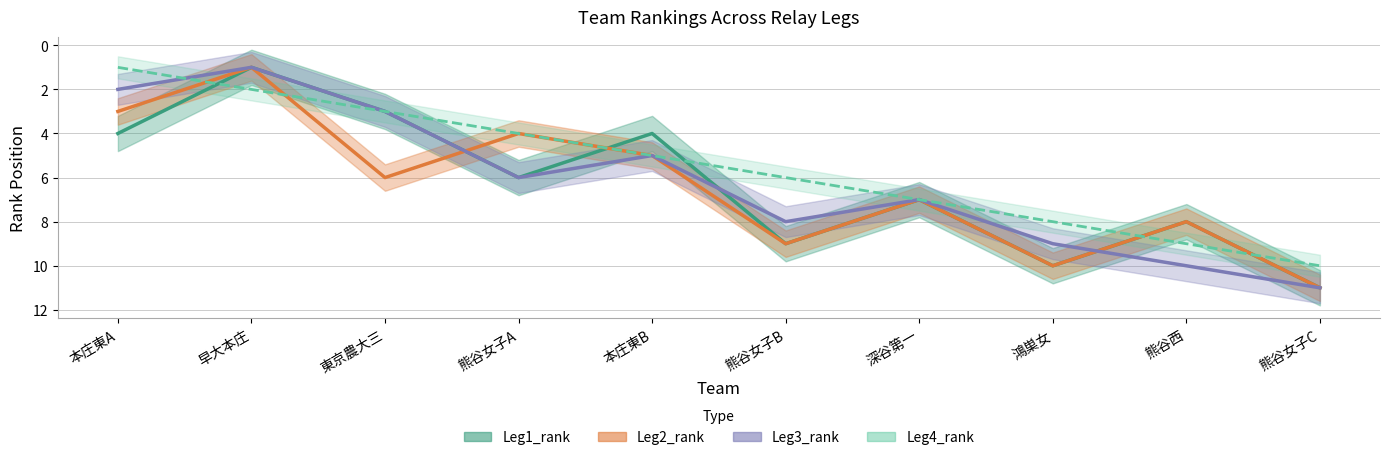

Is it true that Leg1_rank equals 1 at 熊谷女子A?

False